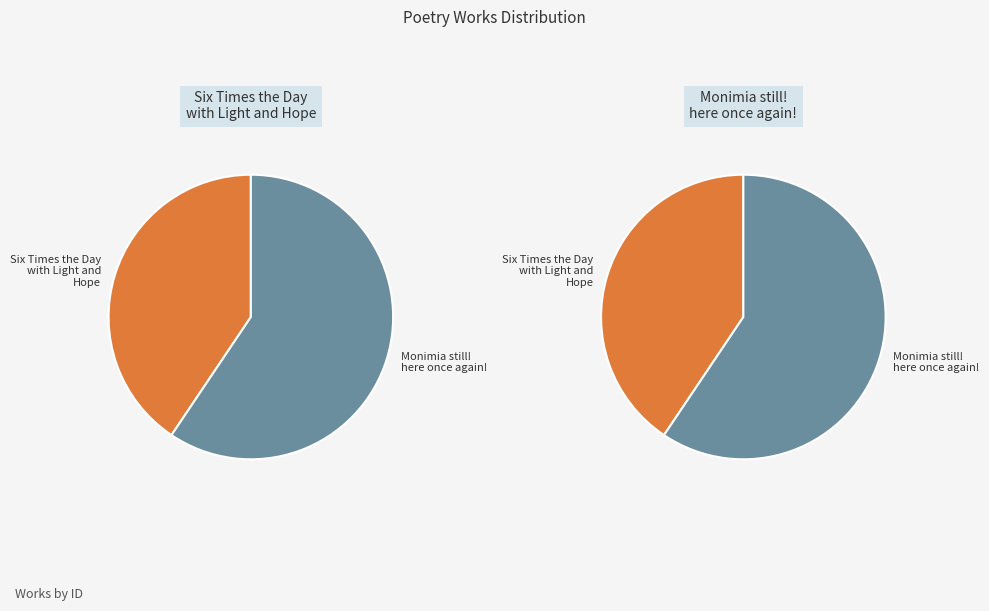

To the nearest percent, what percentage of the pie is Six Times the Day with Light and Hope?

41%